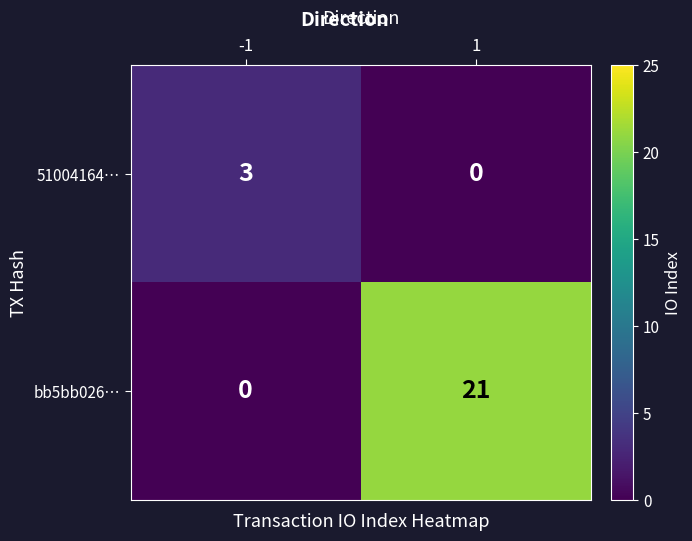

True or false: 51004164… has a value of 3 at -1.

True